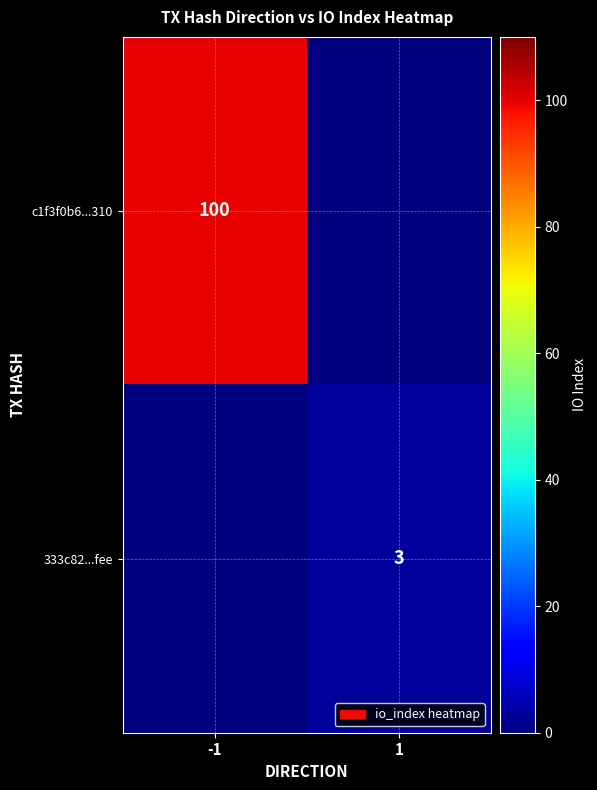

Is it true that 333c82...fee equals 2 at 1?

False